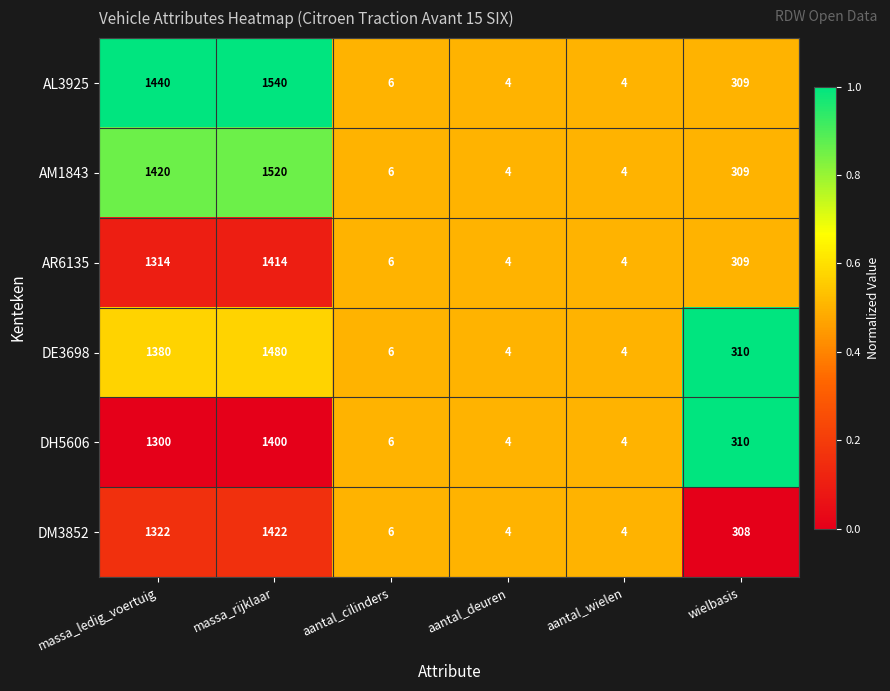

Which series has the largest total across all categories?

AL3925